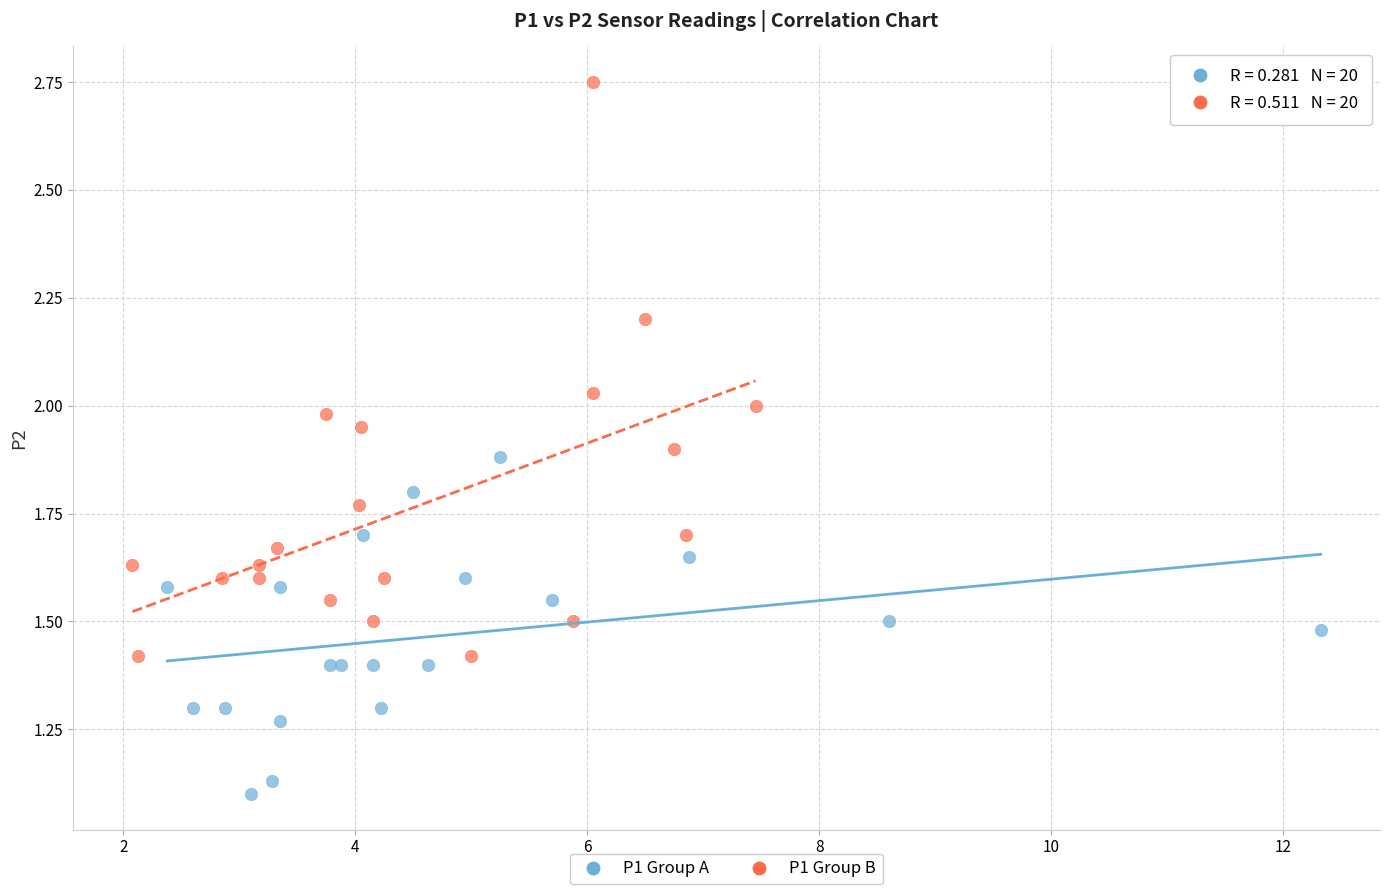

Which series reaches the maximum Y coordinate?

P1 Group B